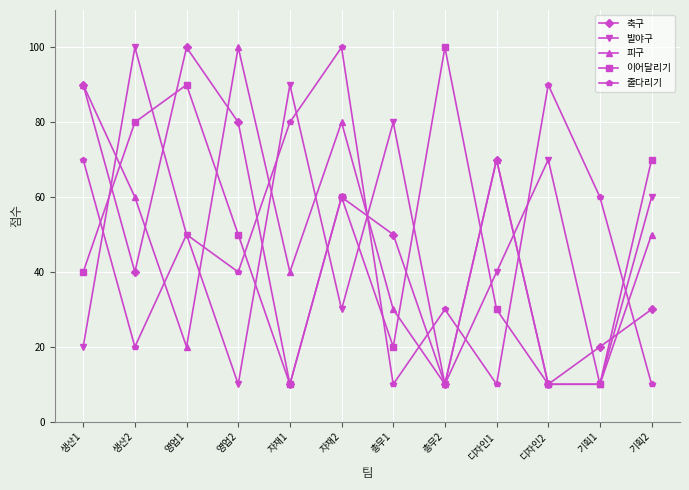

True or false: 발야구 has a value of 30 at 자재2.

True